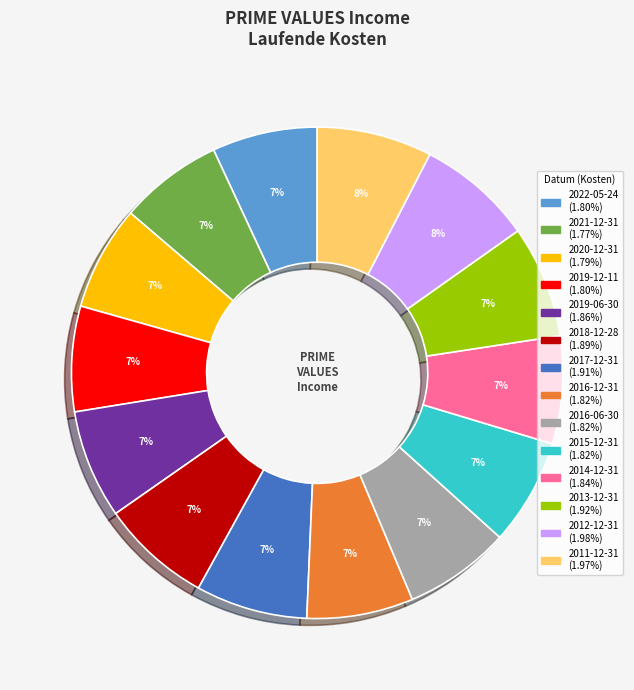

Does 2021-12-31 account for over 50% of the chart?

No